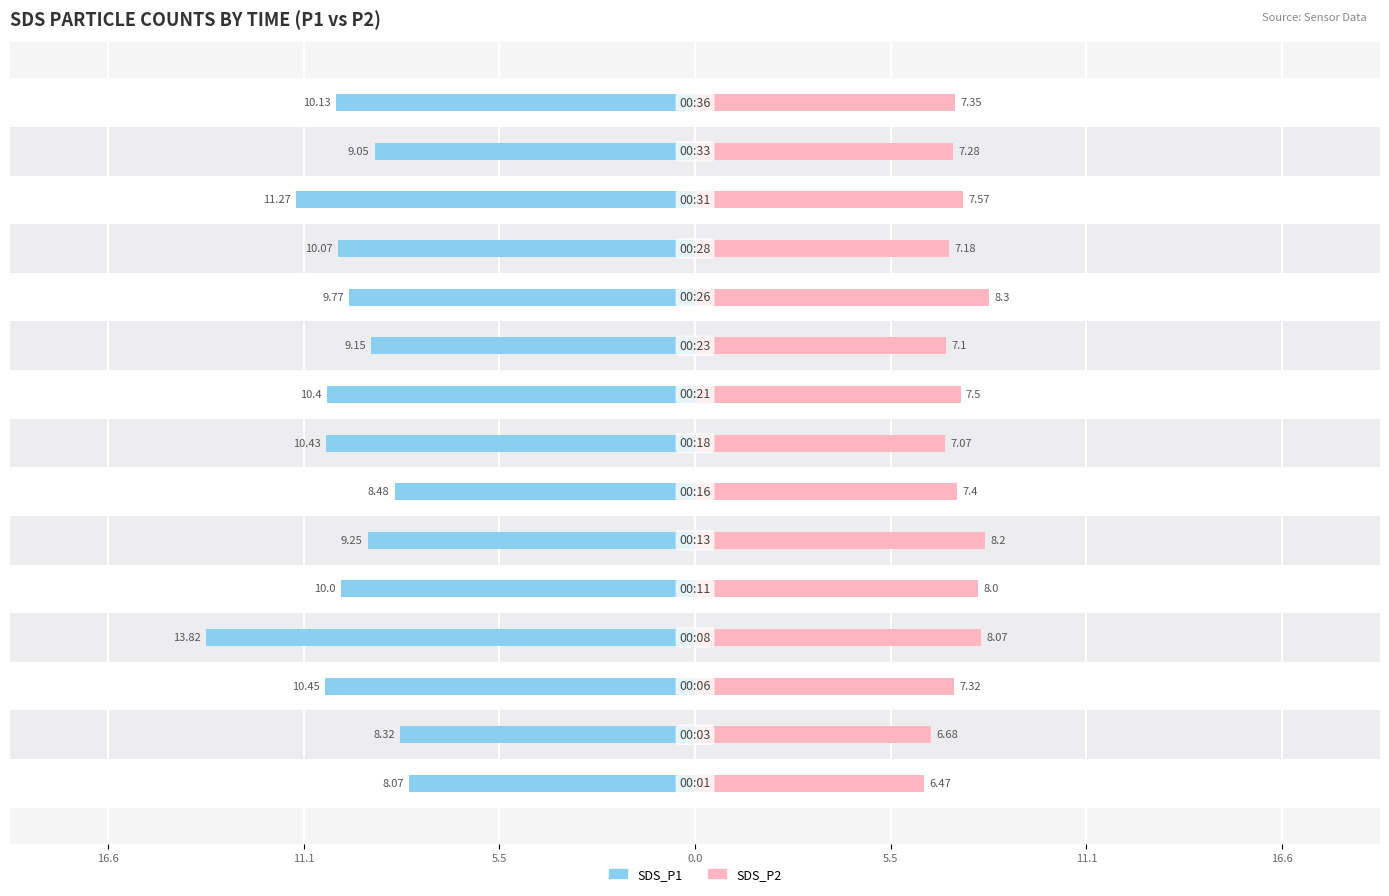

Reading right to left, transcribe all the data shown in this chart.

SDS_P1: -10.1	-9.1	-11.3	-10.1	-9.8	-9.2	-10.4	-10.4	-8.5	-9.2	-10.0	-13.8	-10.4	-8.3	-8.1
SDS_P2: 7.3	7.3	7.6	7.2	8.3	7.1	7.5	7.1	7.4	8.2	8.0	8.1	7.3	6.7	6.5